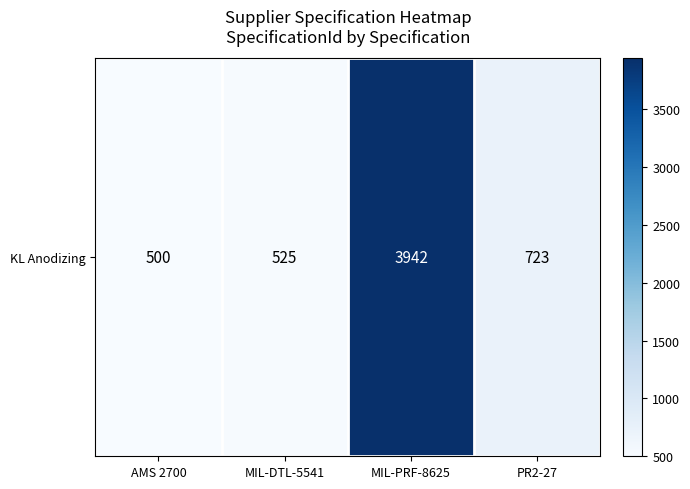

Which has a higher value, AMS 2700 or MIL-PRF-8625?

MIL-PRF-8625